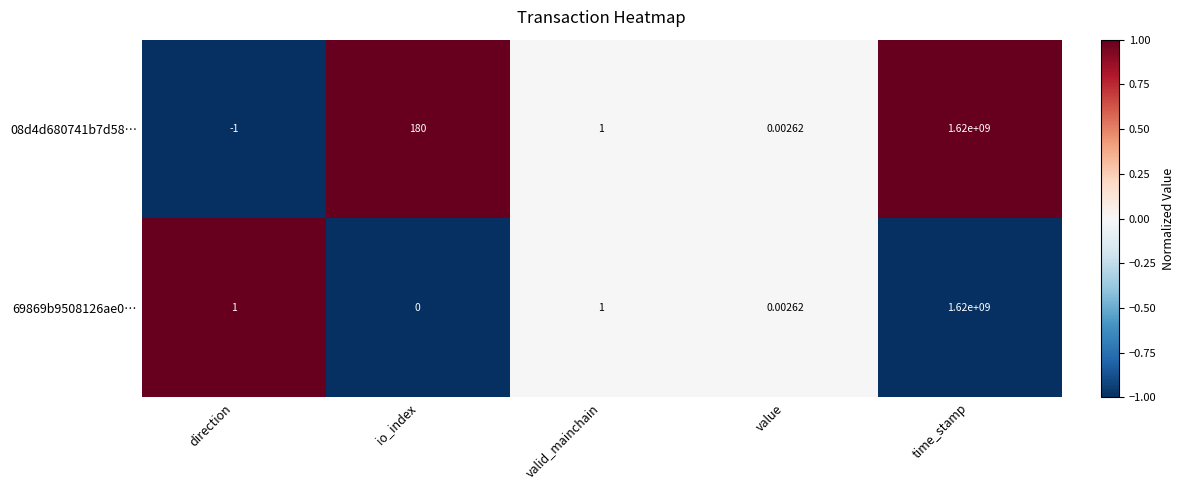

At which category is the sum across all series the highest?

time_stamp